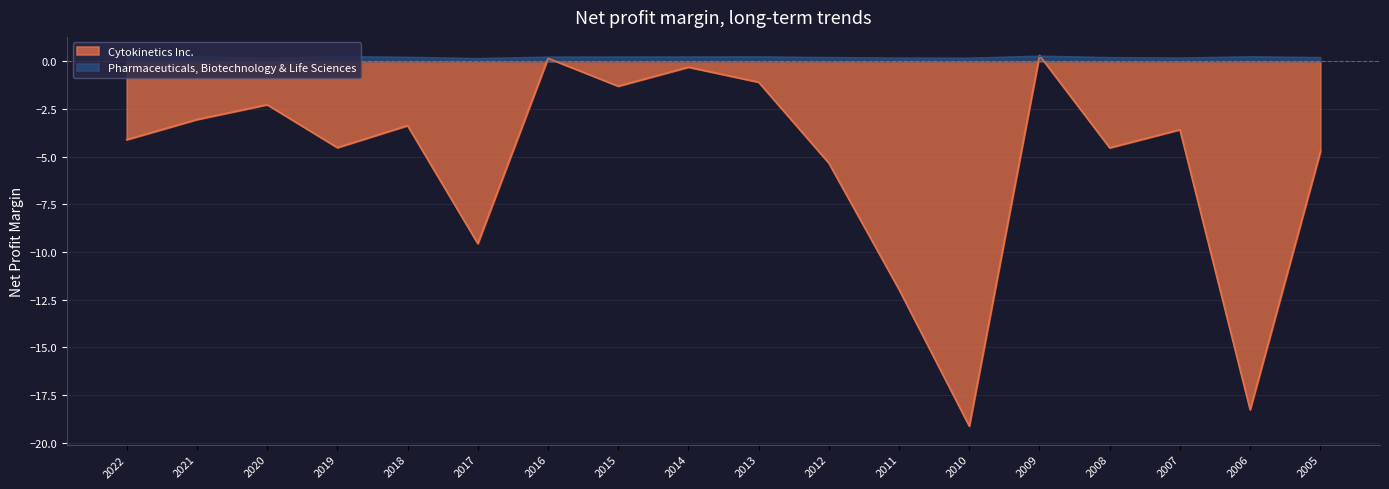

Does the chart have visible grid lines?

Yes